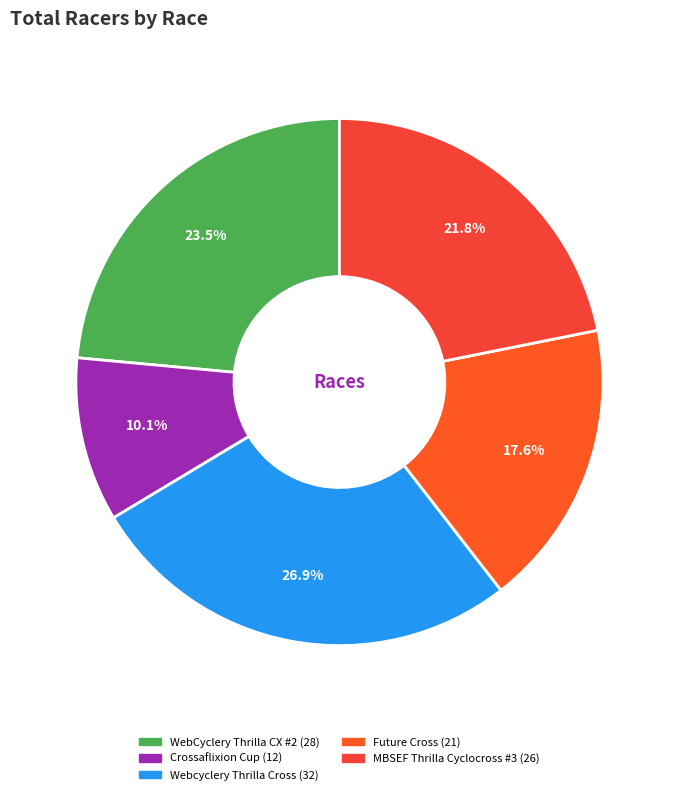

Is there any slice that represents more than half of the pie?

No